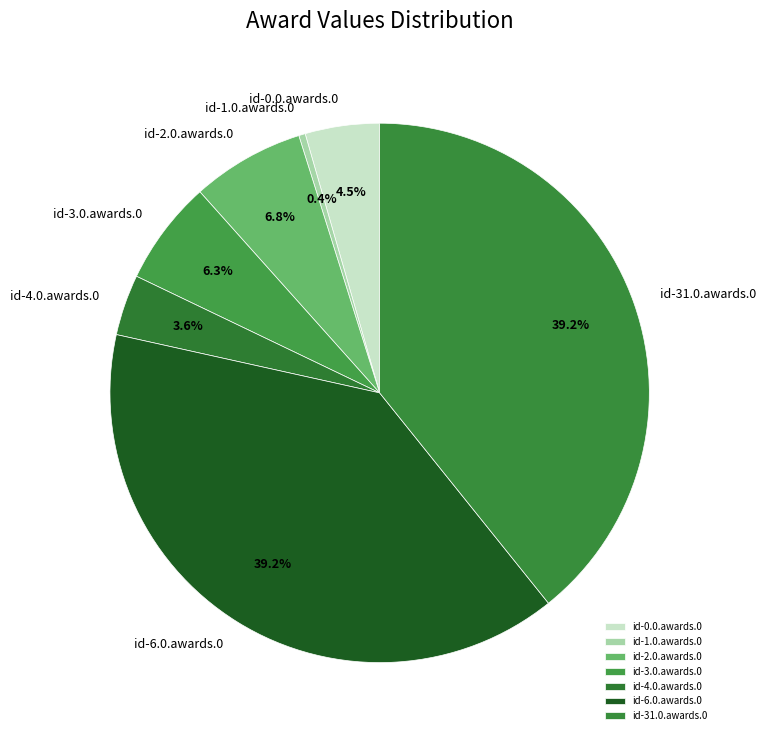

How many segments does this pie chart have?

7